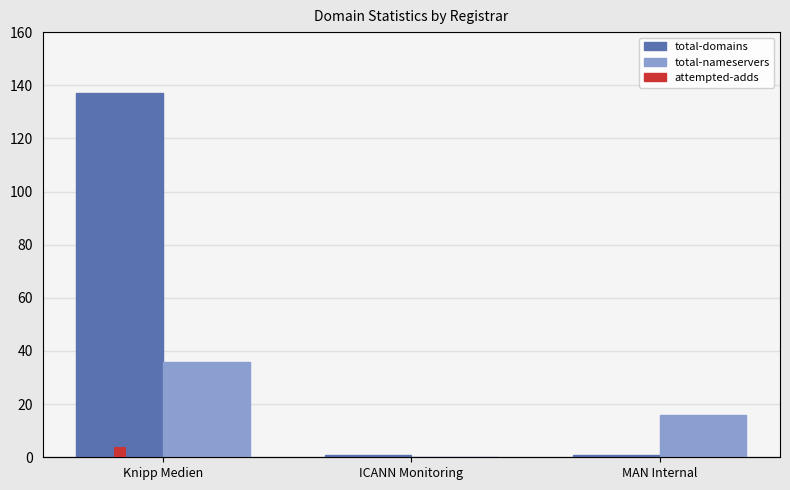

Reading left to right, what are all the values shown in this chart?

total-domains: 137	1	1
total-nameservers: 36	0	16
attempted-adds: 4	0	0